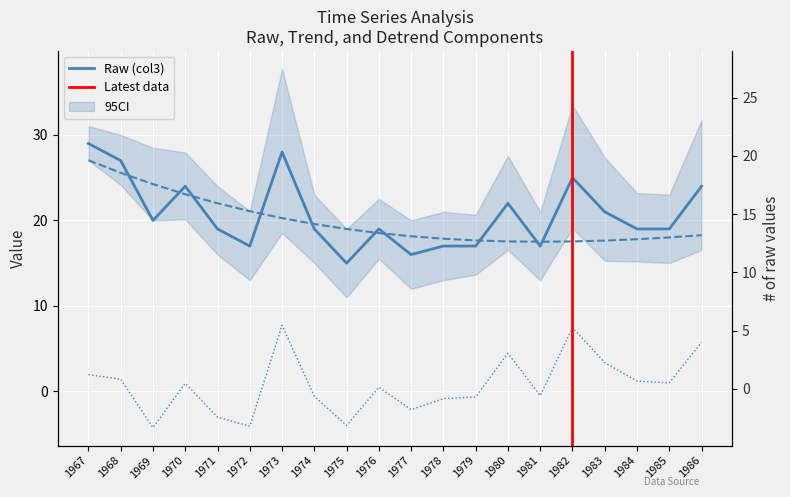

What is the highest value of the Detrend (col5) series?

7.7